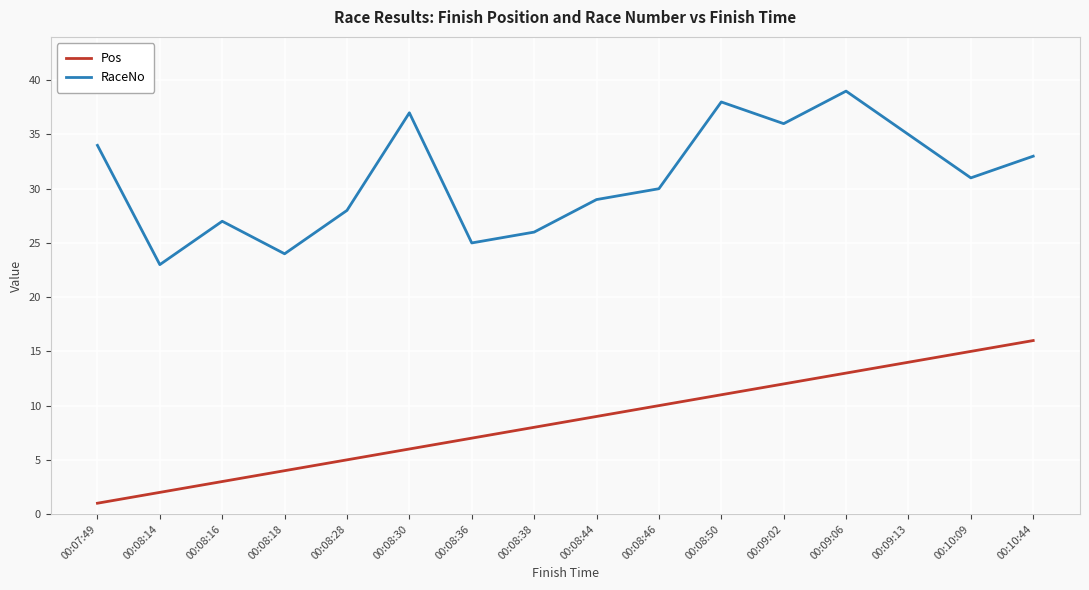

Reading right to left, extract all data points from this chart.

Pos: 00:10:44=16	00:10:09=15	00:09:13=14	00:09:06=13	00:09:02=12	00:08:50=11	00:08:46=10	00:08:44=9	00:08:38=8	00:08:36=7	00:08:30=6	00:08:28=5	00:08:18=4	00:08:16=3	00:08:14=2	00:07:49=1
RaceNo: 00:10:44=33	00:10:09=31	00:09:13=35	00:09:06=39	00:09:02=36	00:08:50=38	00:08:46=30	00:08:44=29	00:08:38=26	00:08:36=25	00:08:30=37	00:08:28=28	00:08:18=24	00:08:16=27	00:08:14=23	00:07:49=34